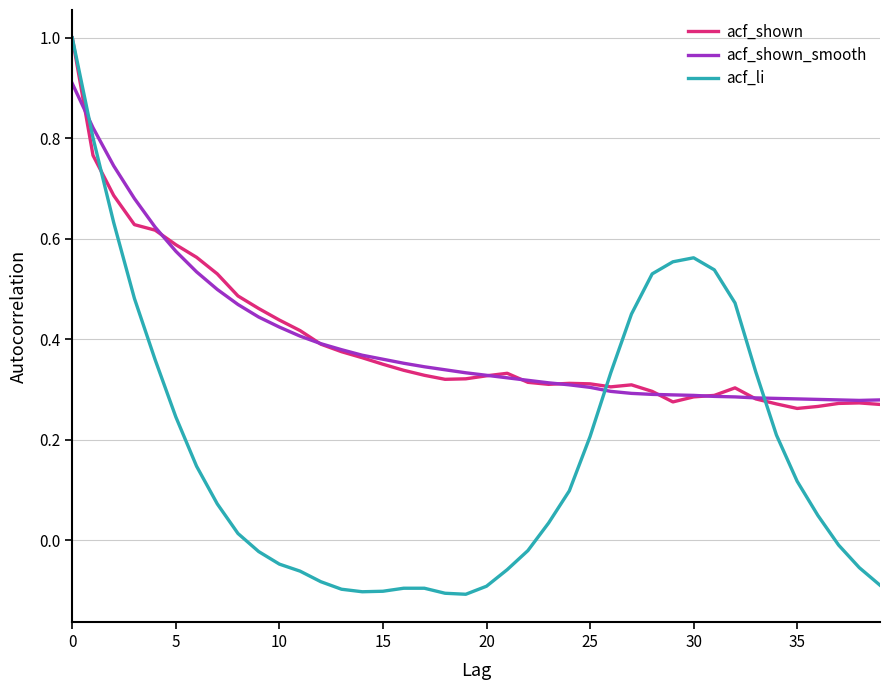

Which series has the largest range (max minus min)?

acf_li